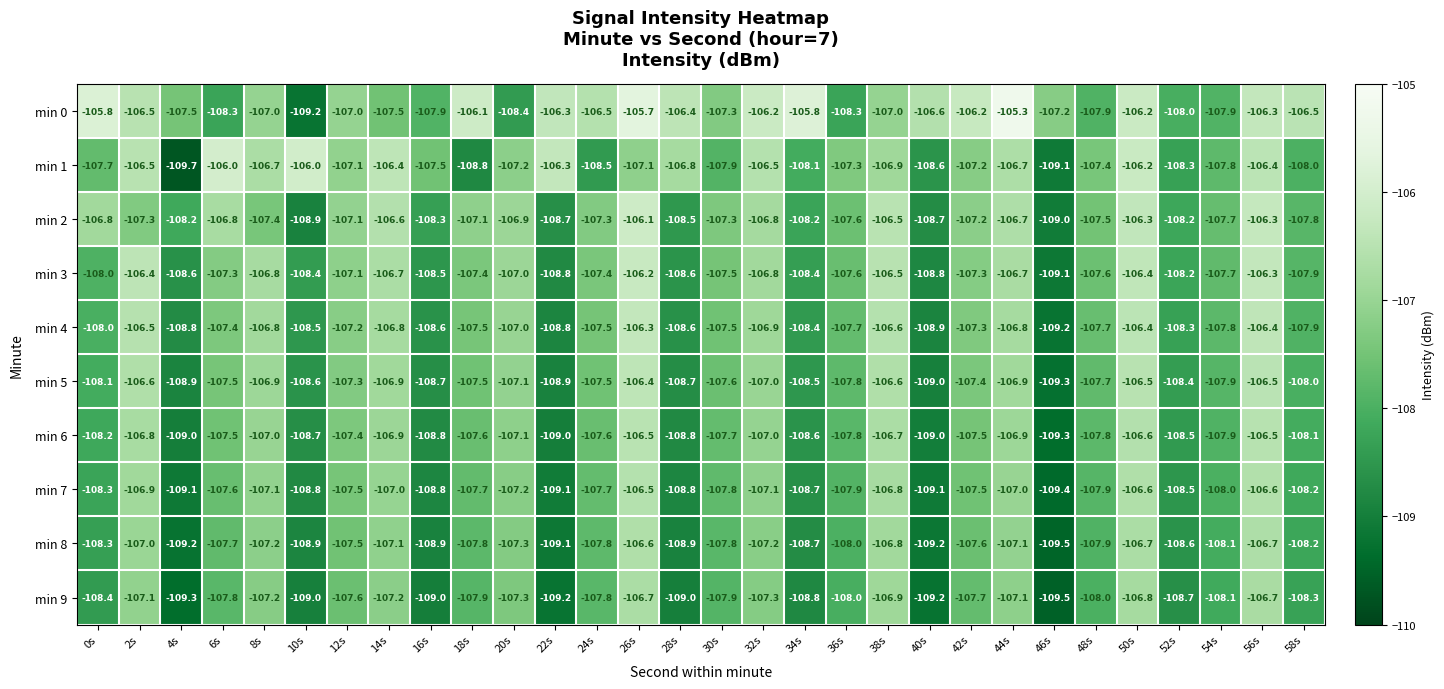

The min 0 series shows -73.7 at 8s. True or false?

False